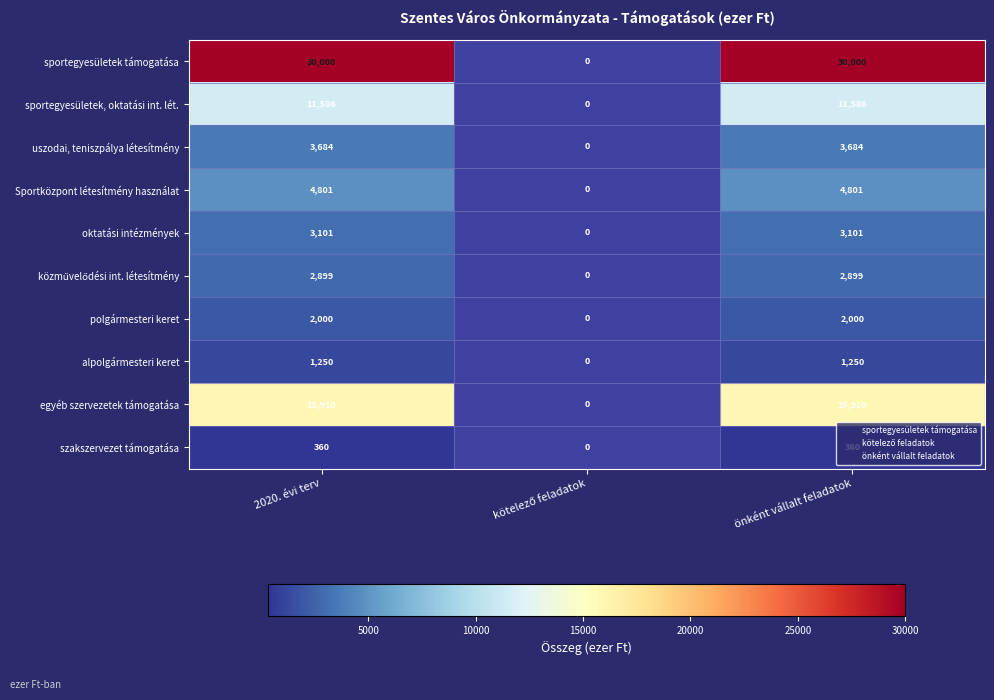

How many values in alpolgármesteri keret are above zero?

2